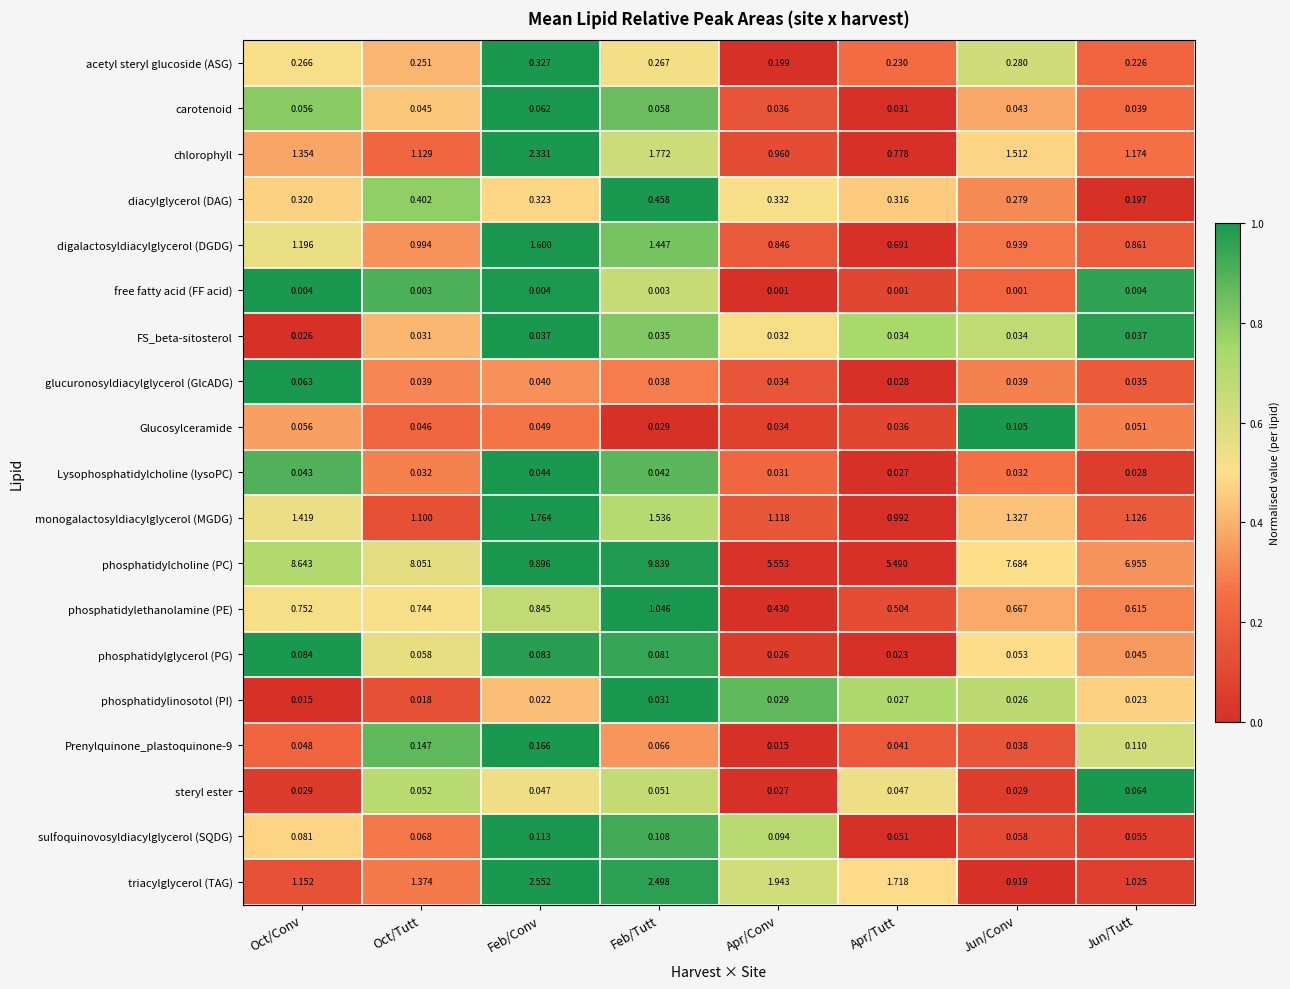

Rank the series at Feb/Tutt from lowest to highest value.

free fatty acid (FF acid), Glucosylceramide, phosphatidylinosotol (PI), FS_beta-sitosterol, glucuronosyldiacylglycerol (GlcADG), Lysophosphatidylcholine (lysoPC), steryl ester, carotenoid, Prenylquinone_plastoquinone-9, phosphatidylglycerol (PG), sulfoquinovosyldiacylglycerol (SQDG), acetyl steryl glucoside (ASG), diacylglycerol (DAG), phosphatidylethanolamine (PE), digalactosyldiacylglycerol (DGDG), monogalactosyldiacylglycerol (MGDG), chlorophyll, triacylglycerol (TAG), phosphatidylcholine (PC)